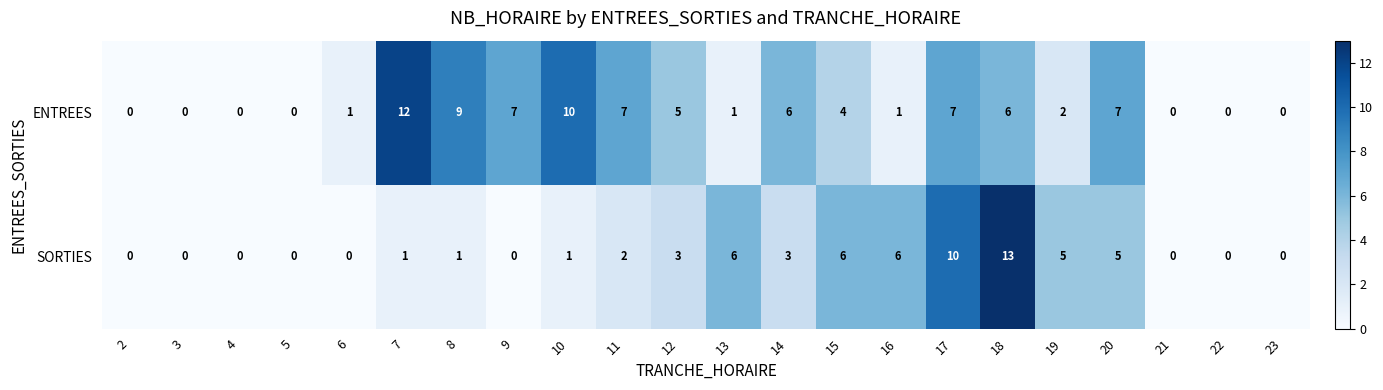

Where does the ENTREES series first go above 4?

7